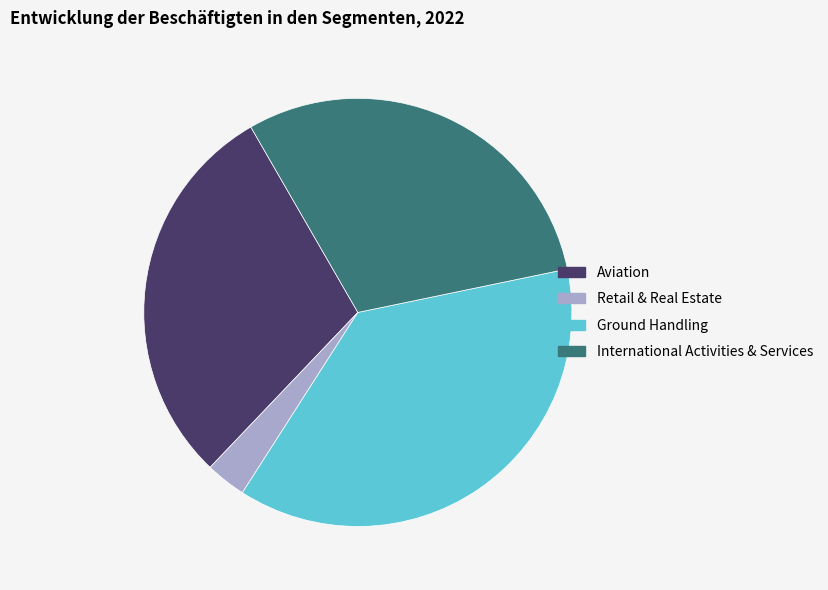

Does International Activities & Services represent more than half of the total?

No